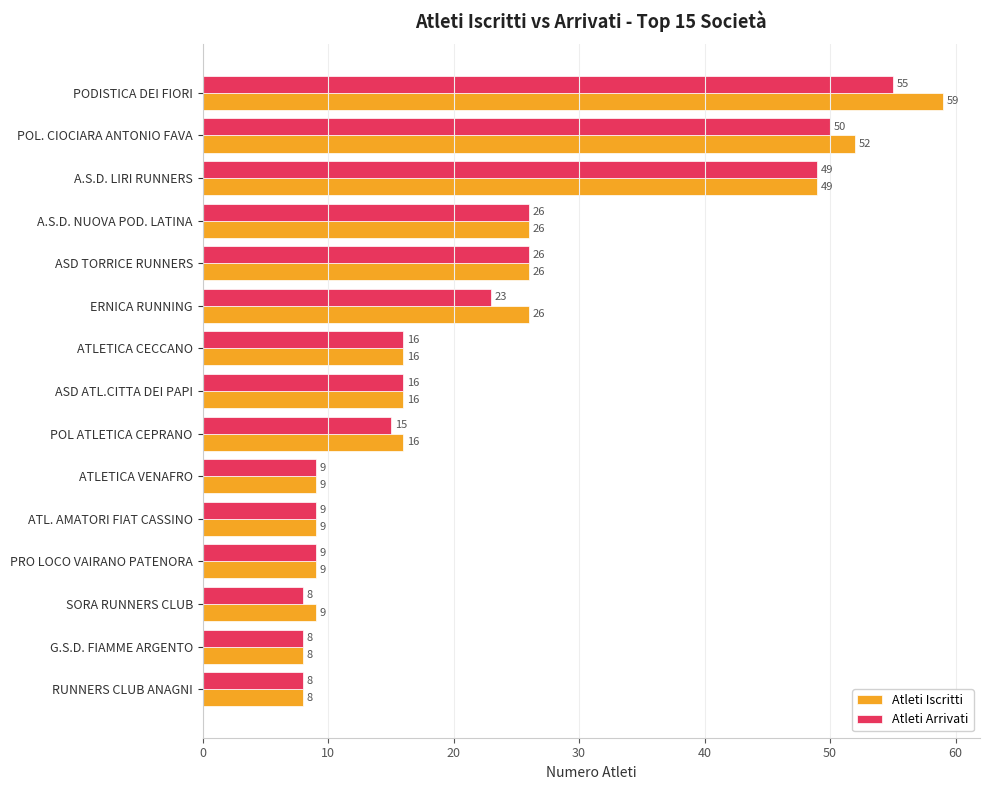

What is the greatest value displayed?

59